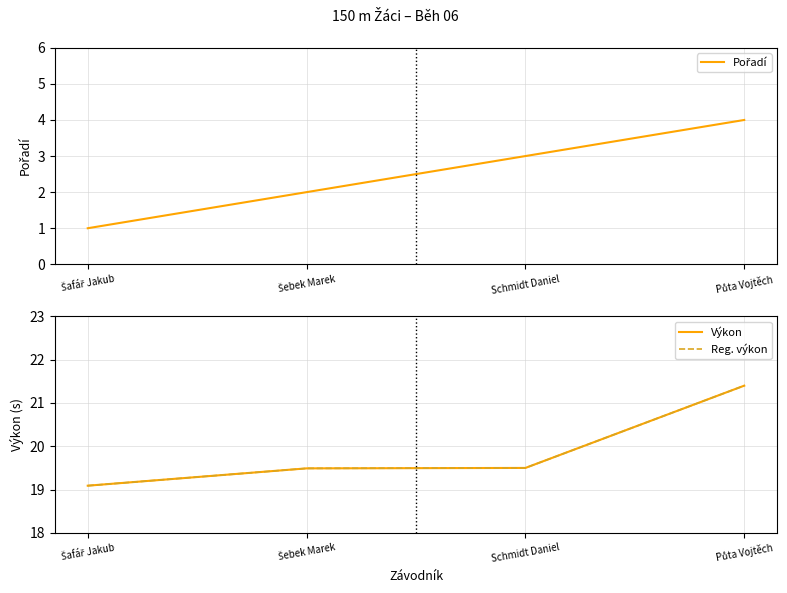

What is the difference between the highest and lowest values at Šebek Marek?

17.5